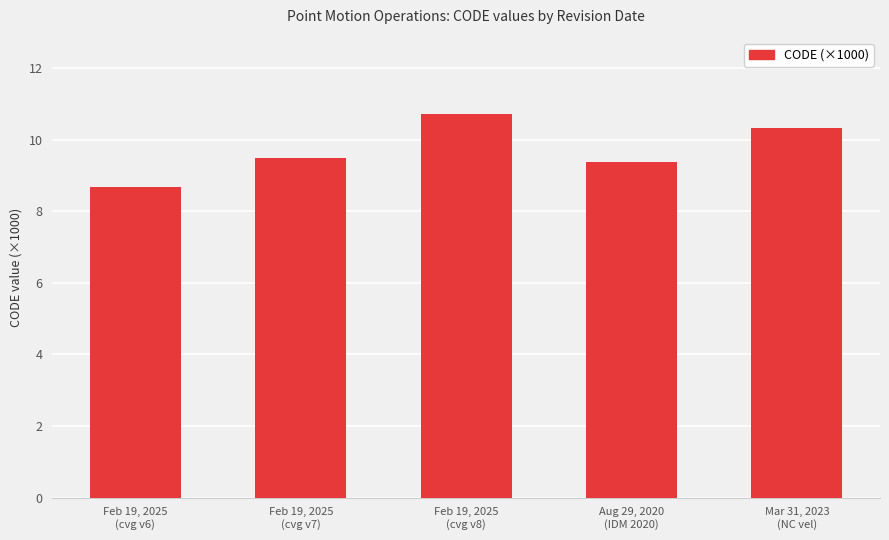

What is the smallest value displayed?

8.7